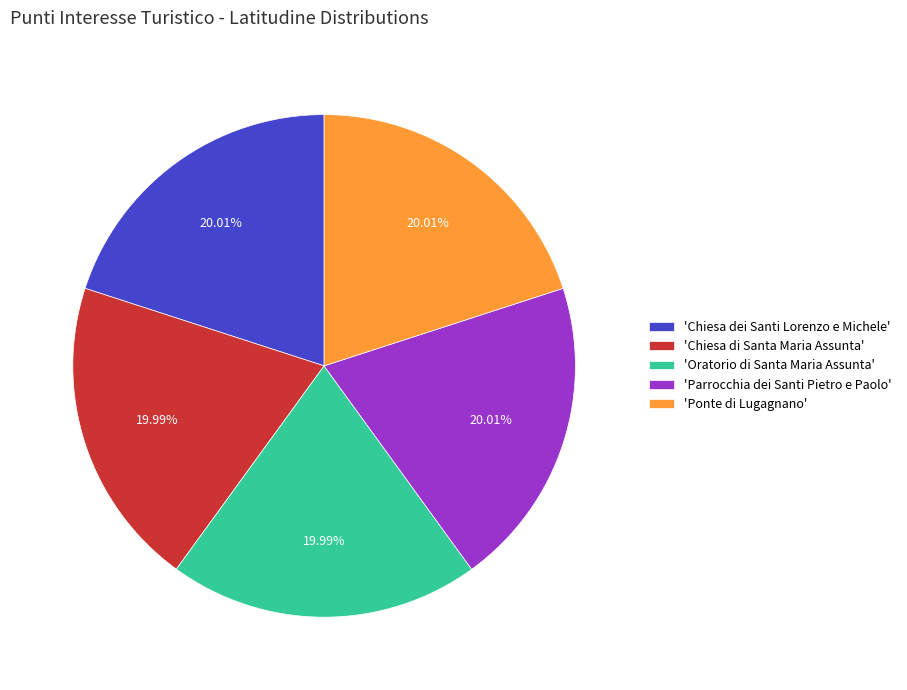

Do 'Ponte di Lugagnano' and 'Chiesa di Santa Maria Assunta' together represent more than half of the pie?

No